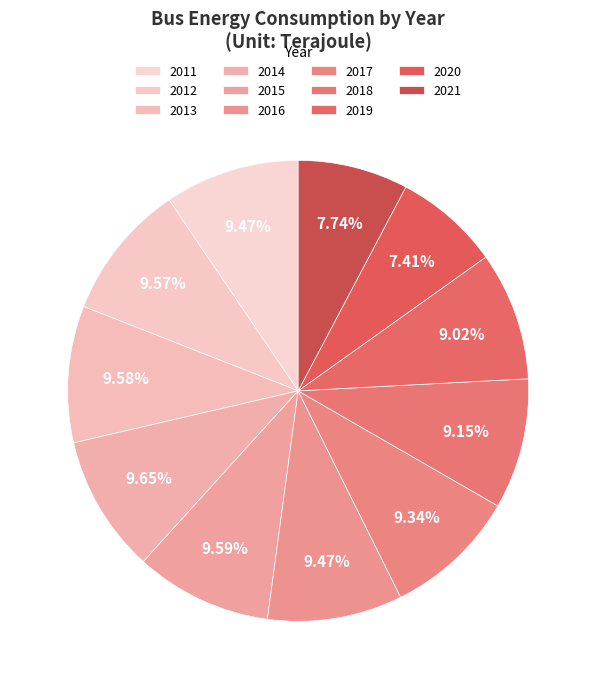

Is the sum of 2016 and 2018 greater than half?

No